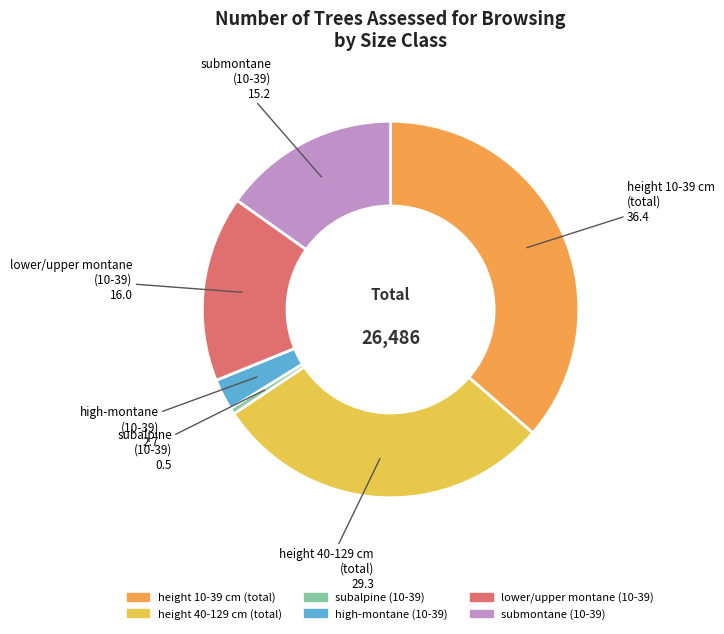

Is there a majority slice in this chart?

No